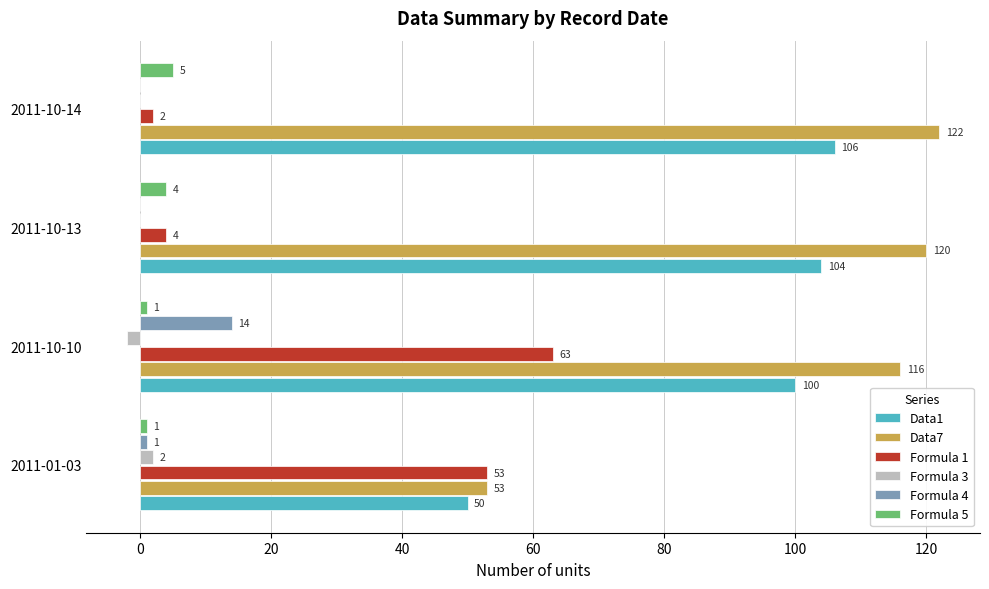

The value of Data1 at 2011-10-10 is 157. True or false?

False